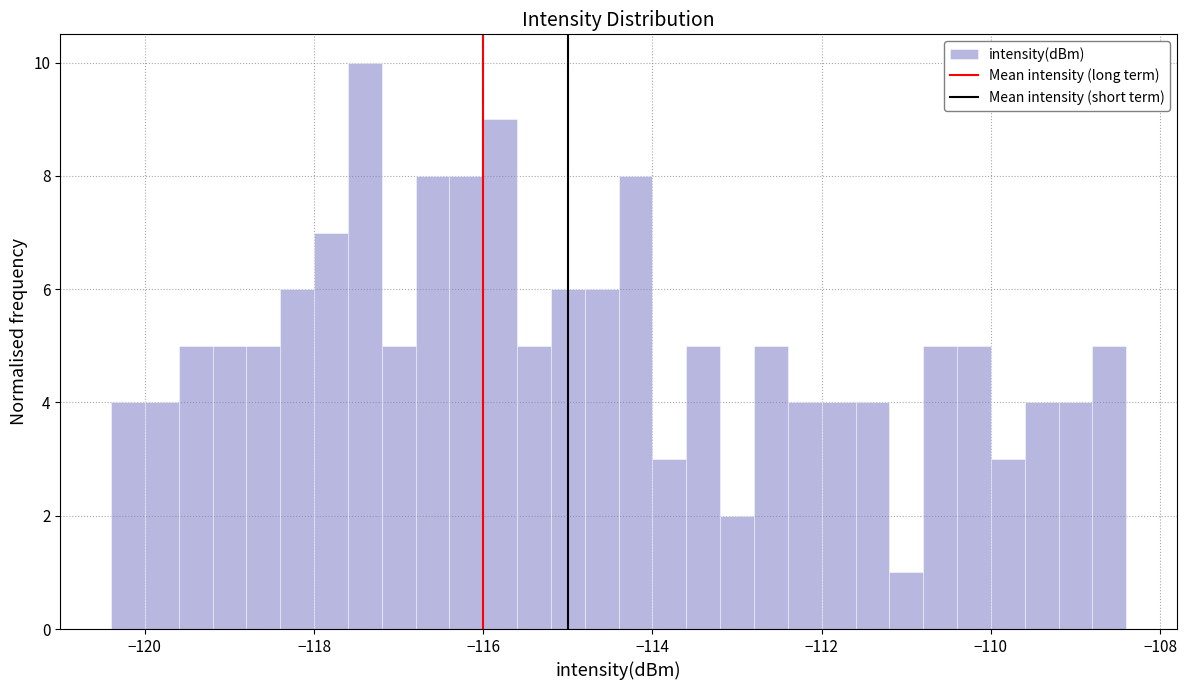

Around what value on the x-axis is the tallest bar? Give the approximate position of its centre, as read against the axis.

-117.4